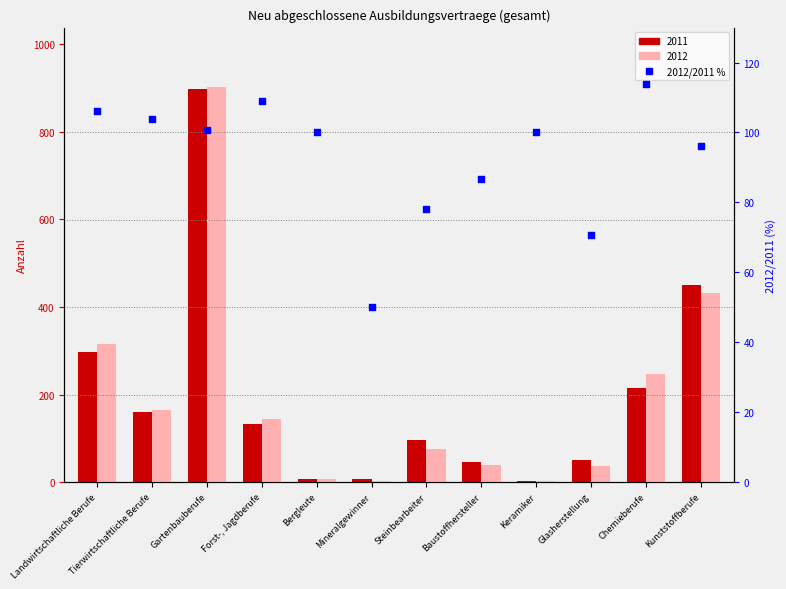

What is the ratio of the value at Mineralgewinner to the value at Baustoffhersteller?

0.6